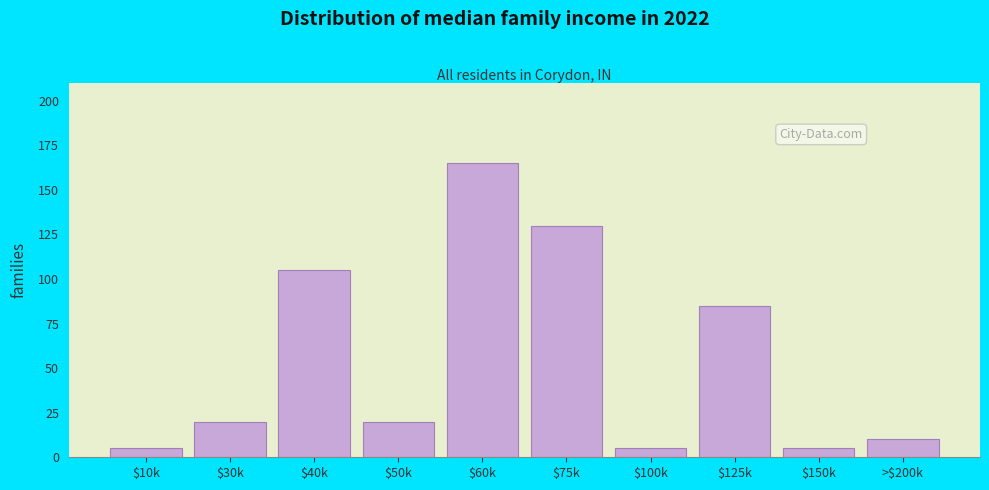

Reading right to left, transcribe all the data shown in this chart.

10	5	85	5	130	165	20	105	20	5